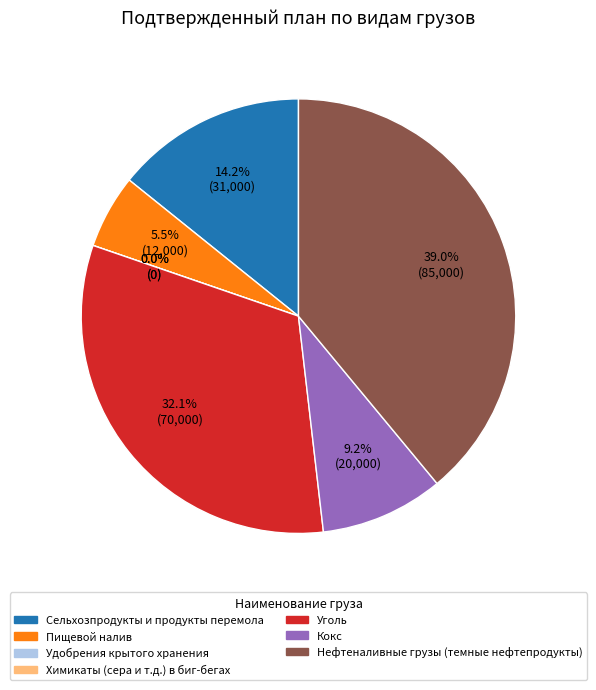

Which category has the smallest portion of the pie?

Удобрения крытого хранения